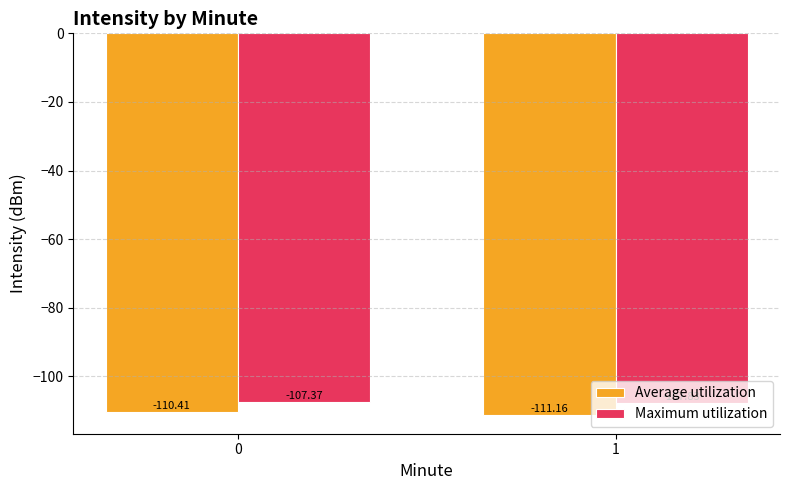

What is the sum of the Maximum utilization values at 1 and 0?

-215.2